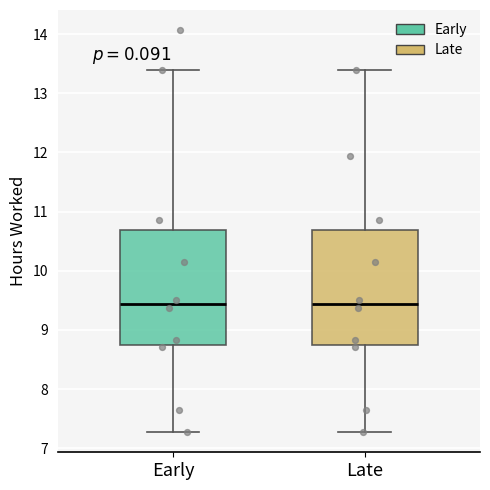

Reading left to right, read every box against the y-axis: the position of its median line, the range the box covers, and the ends of its whiskers. The values are not printed on the chart, so give them approximately, as read against the axis.

Early: median 9.4, box 8.7 to 10.7, whiskers 7.3 to 13.4
Late: median 9.4, box 8.7 to 10.7, whiskers 7.3 to 13.4